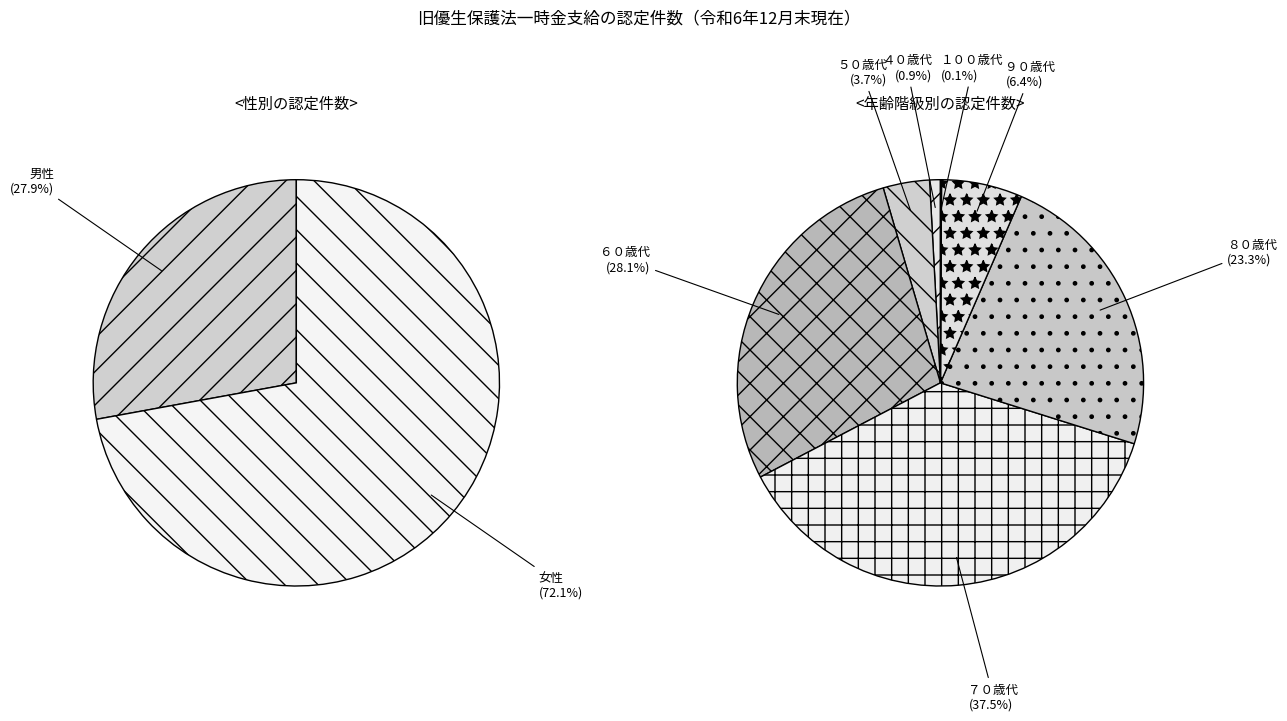

To the nearest percent, what is the difference between the largest and smallest slice percentages?

44%